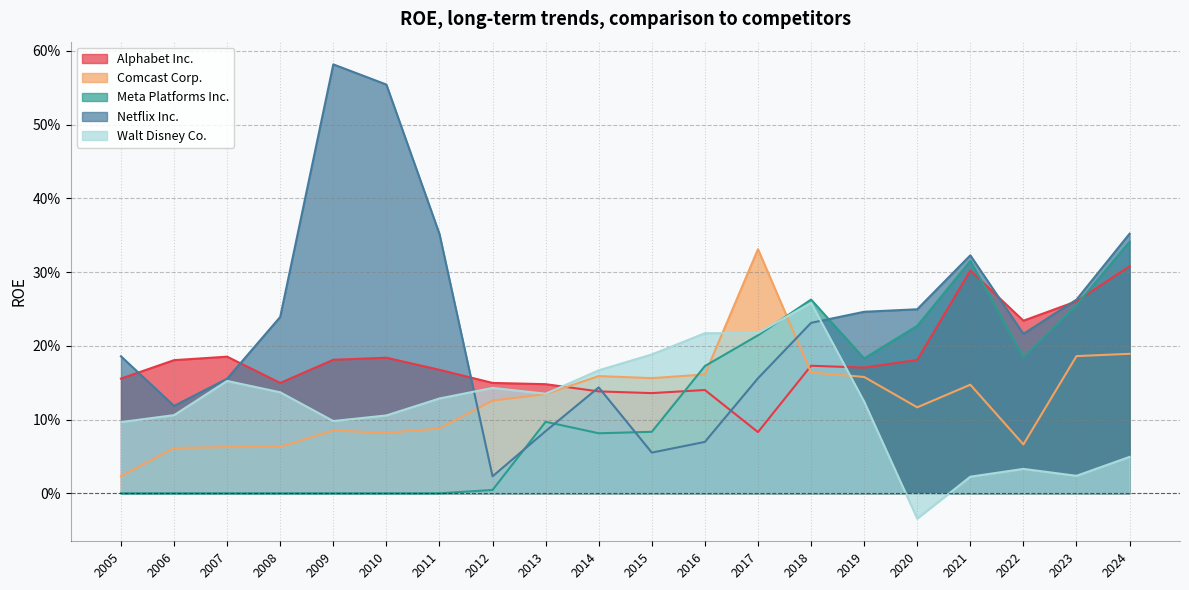

At which category is the sum across all series the highest?

2024